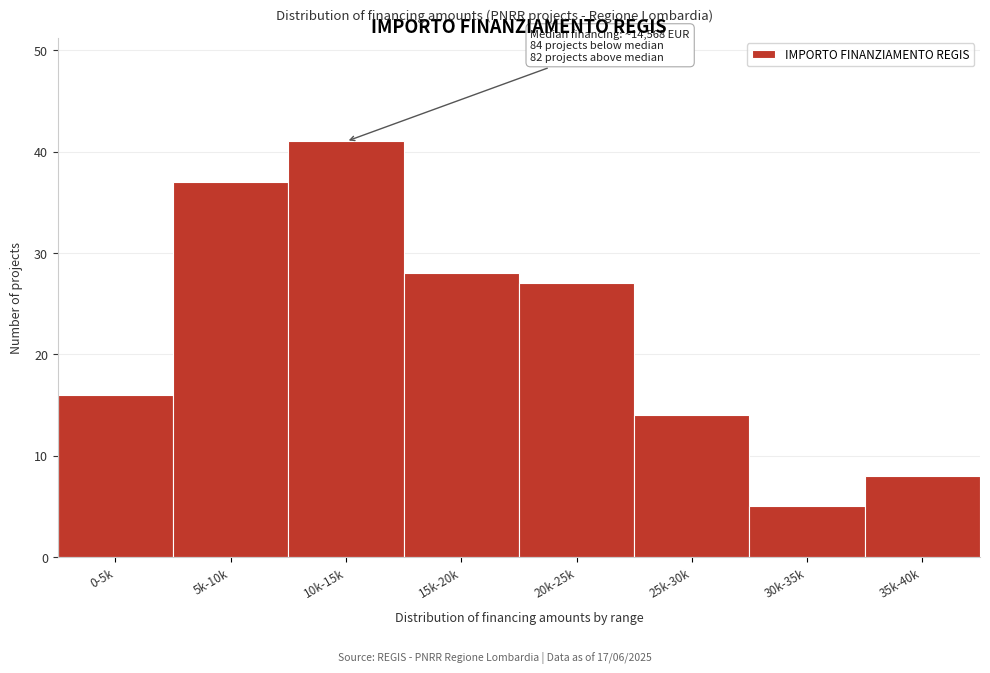

Reading left to right, what are all the values shown in this chart?

0-5k=16	5k-10k=37	10k-15k=41	15k-20k=28	20k-25k=27	25k-30k=14	30k-35k=5	35k-40k=8